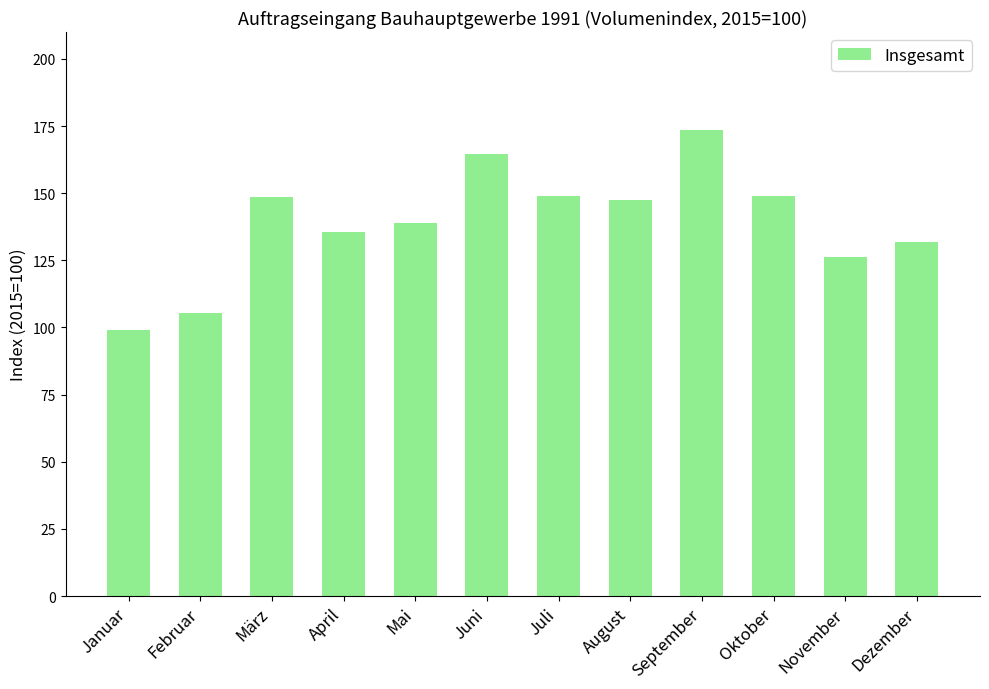

At which category does the chart reach its peak across all series?

September